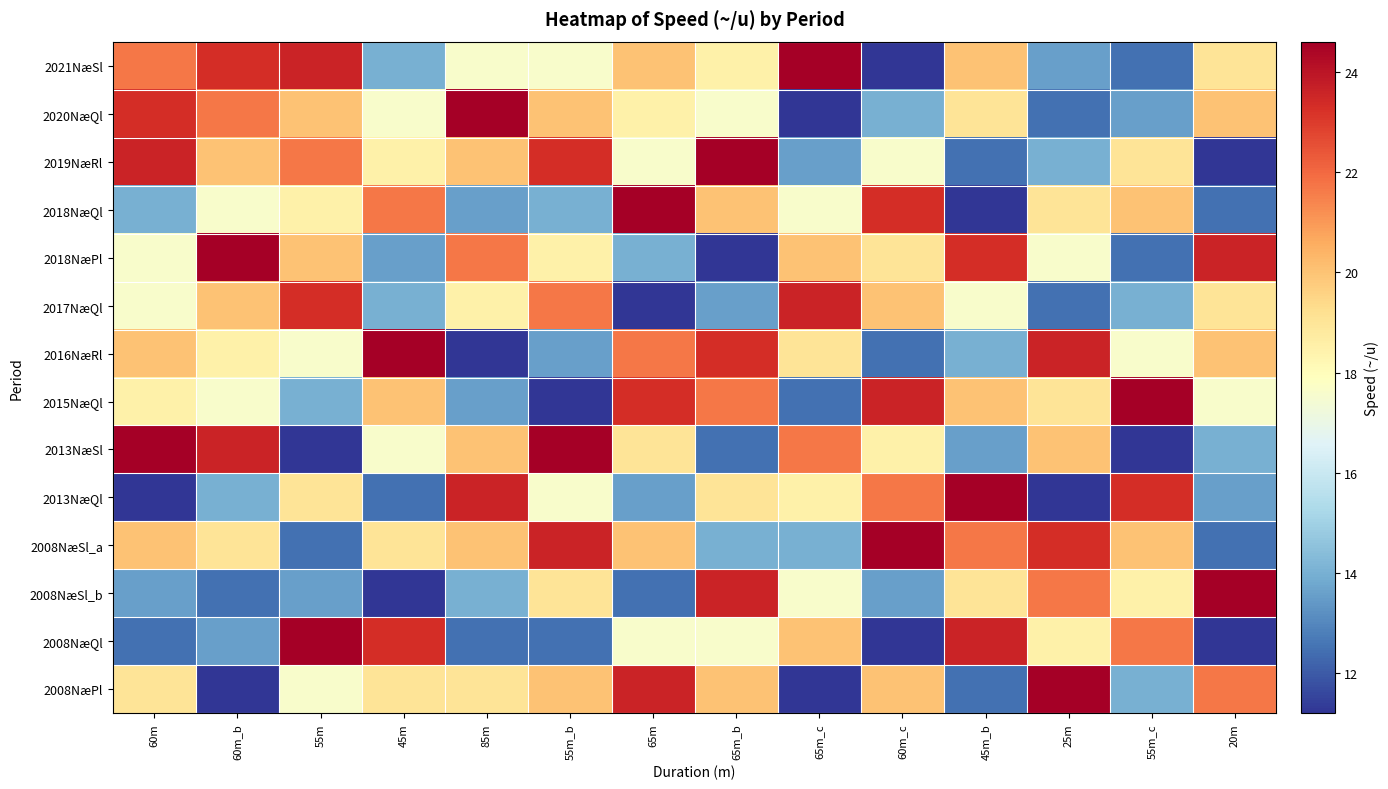

Between 55m and 45m, which is larger?

55m